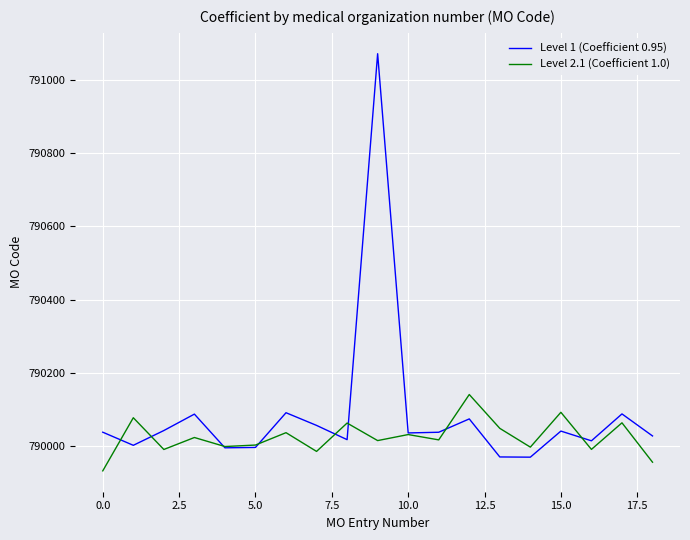

Which series has the largest total across all categories?

Level 1 (Coefficient 0.95)